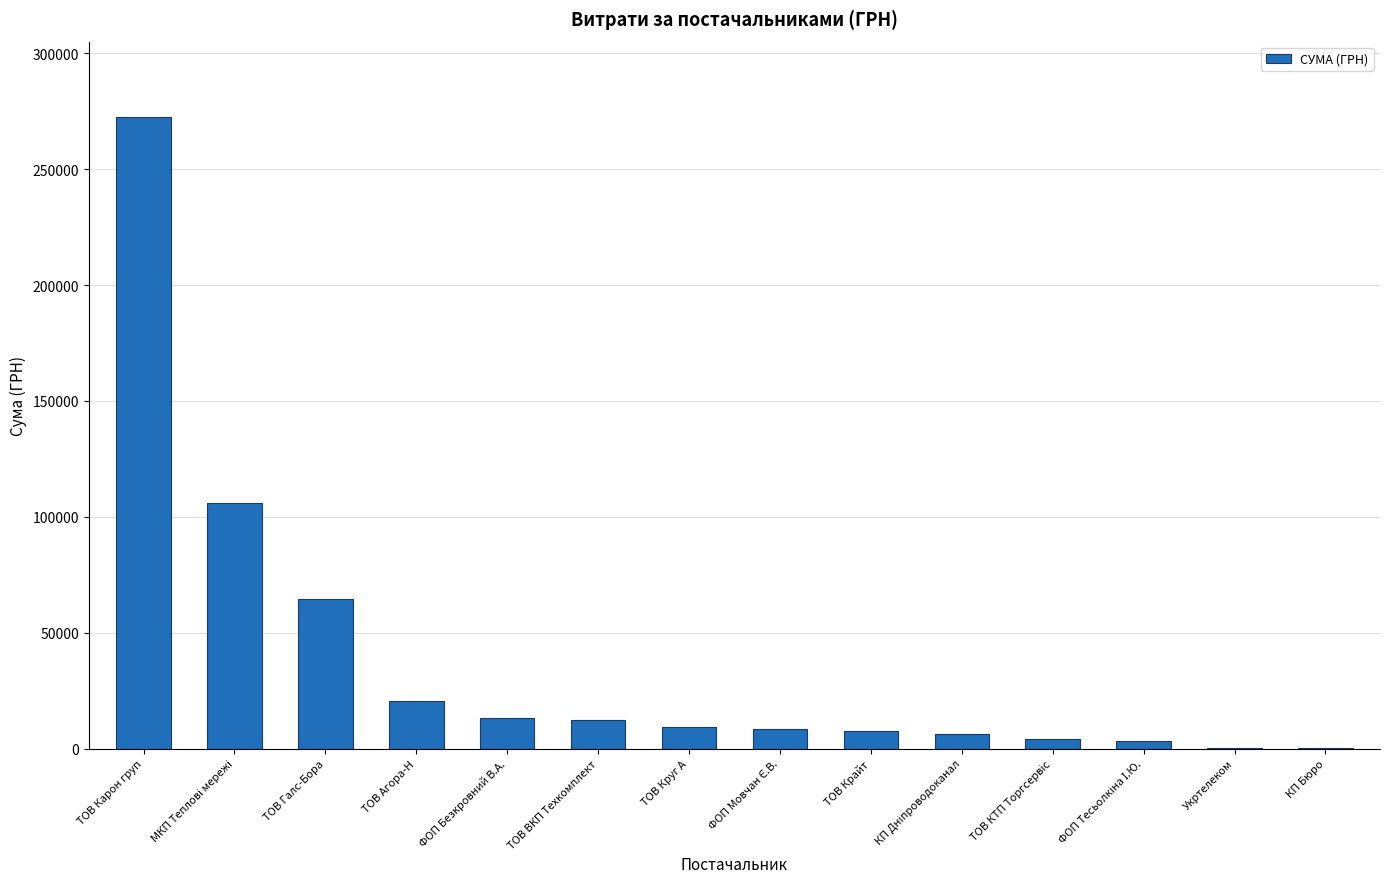

How many series are shown in this chart?

1